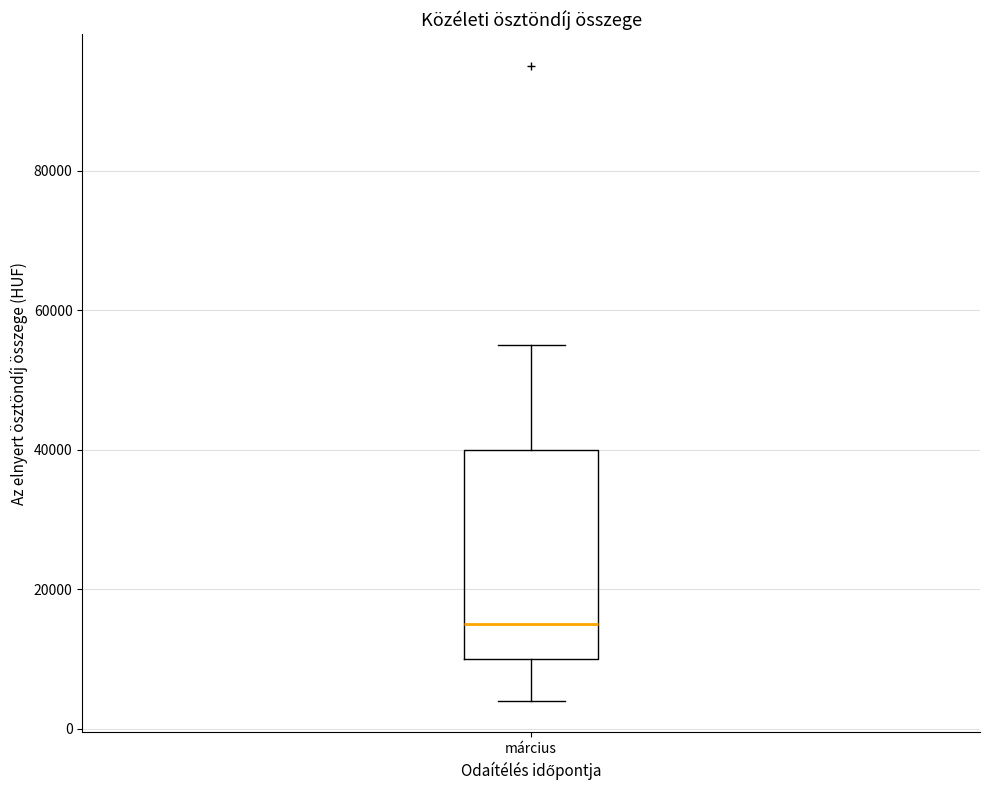

Read this box plot against the y-axis: the position of the median line, the range covered by the box, and the ends of both whiskers. The values are not printed on the chart, so give them approximately, as read against the axis.

median 16000, box 10000 to 40000, whiskers 4000 to 56000